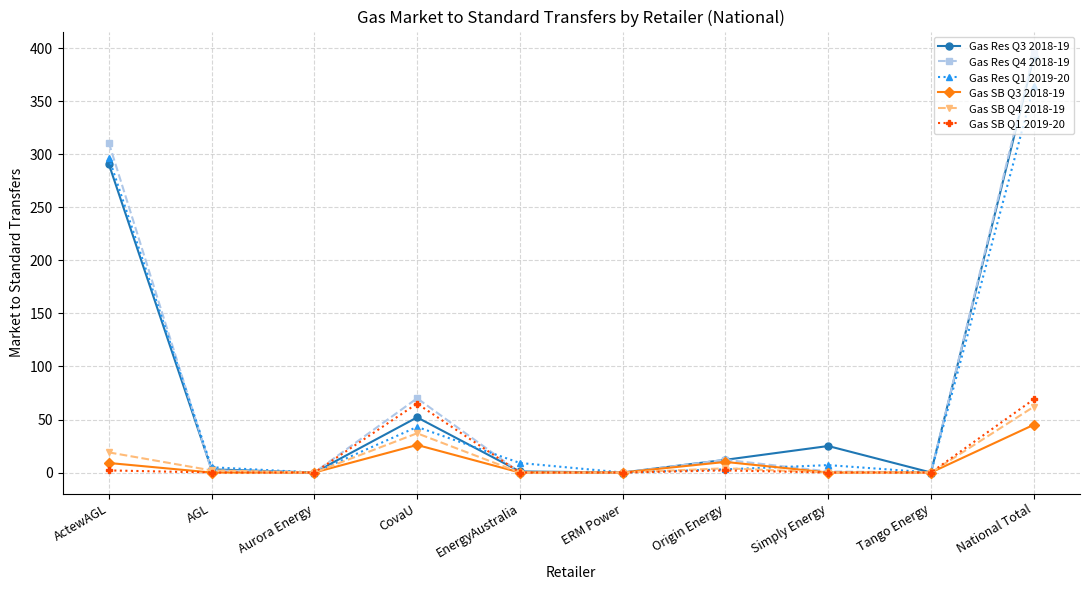

What is the total value across all series at CovaU?

293